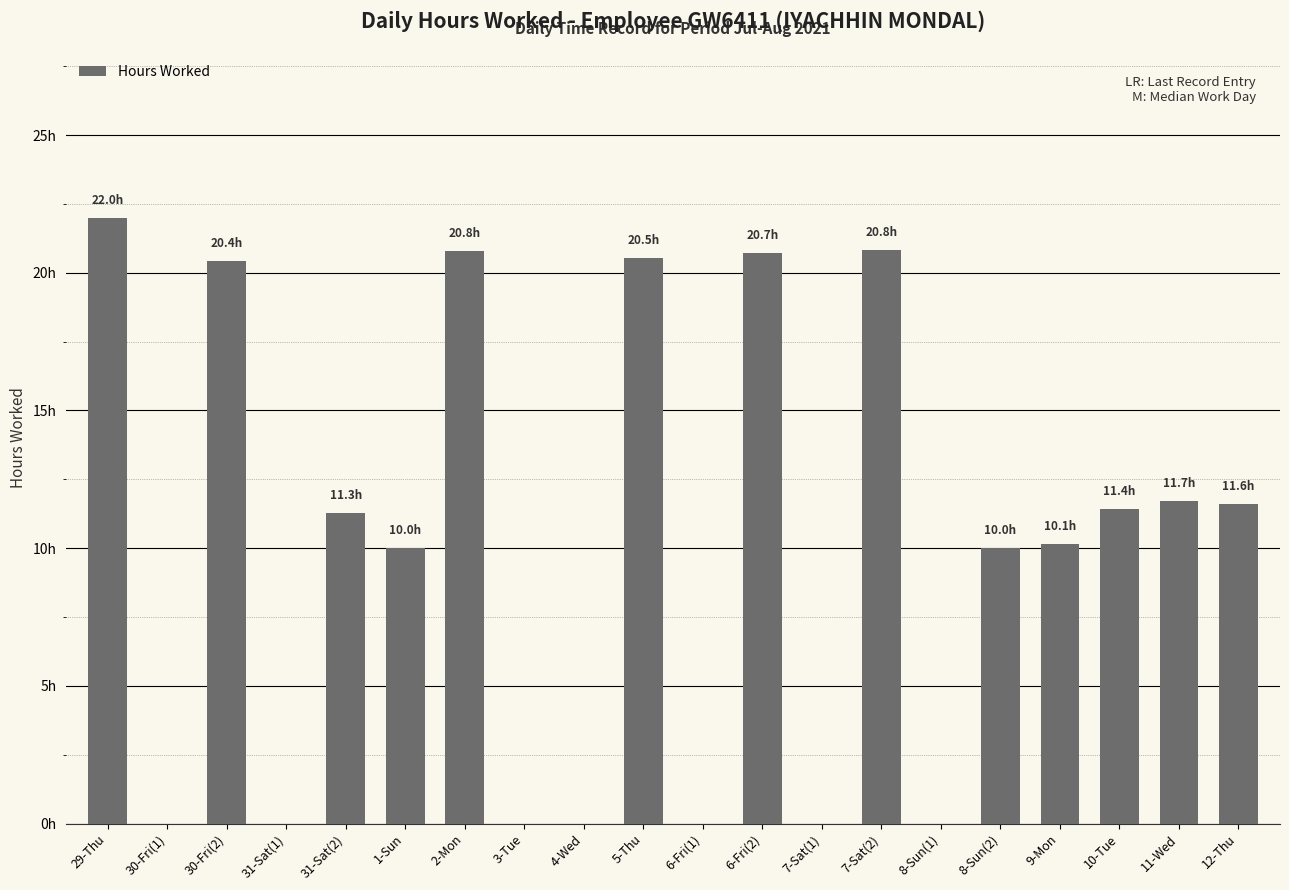

True or false: the data shows 22.0 at 29-Thu.

True